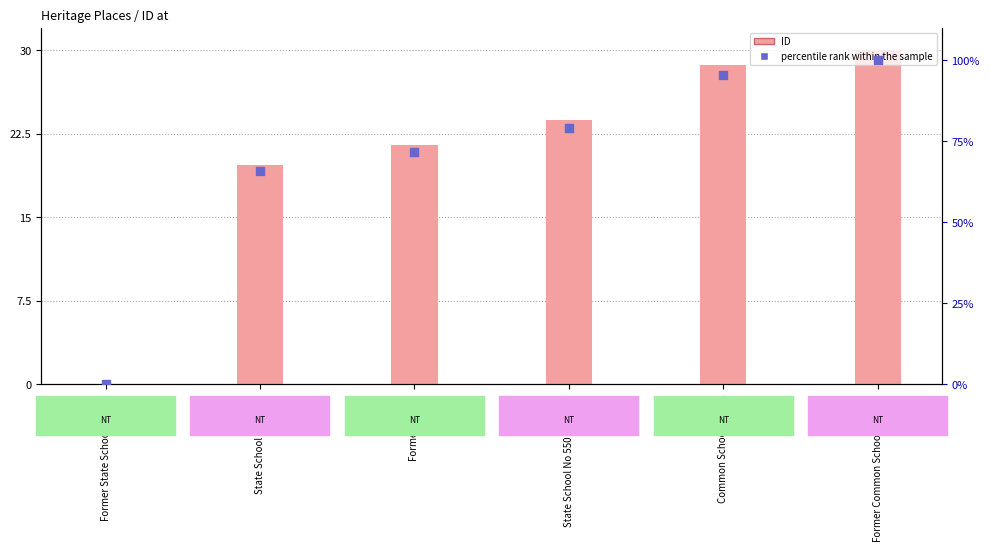

At which category is the sum across all series the highest?

Former Common School No. 821